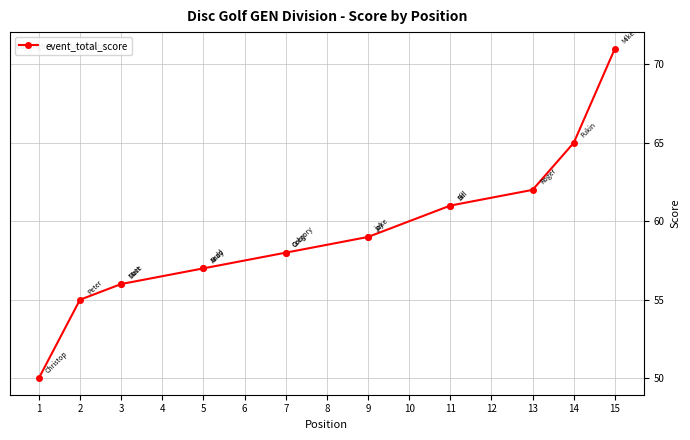

Reading left to right, what are all the values shown in this chart?

50	55	56	56	57	57	58	58	59	59	61	61	62	65	71